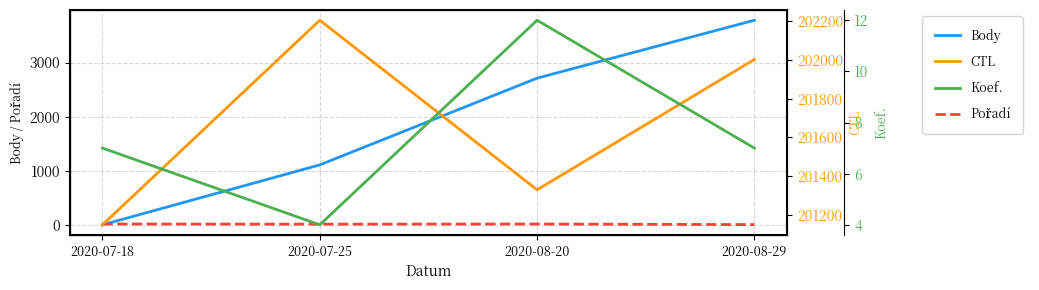

Is the value of Koef. at 2020-07-25 greater than the value of CTL at 2020-07-18?

No